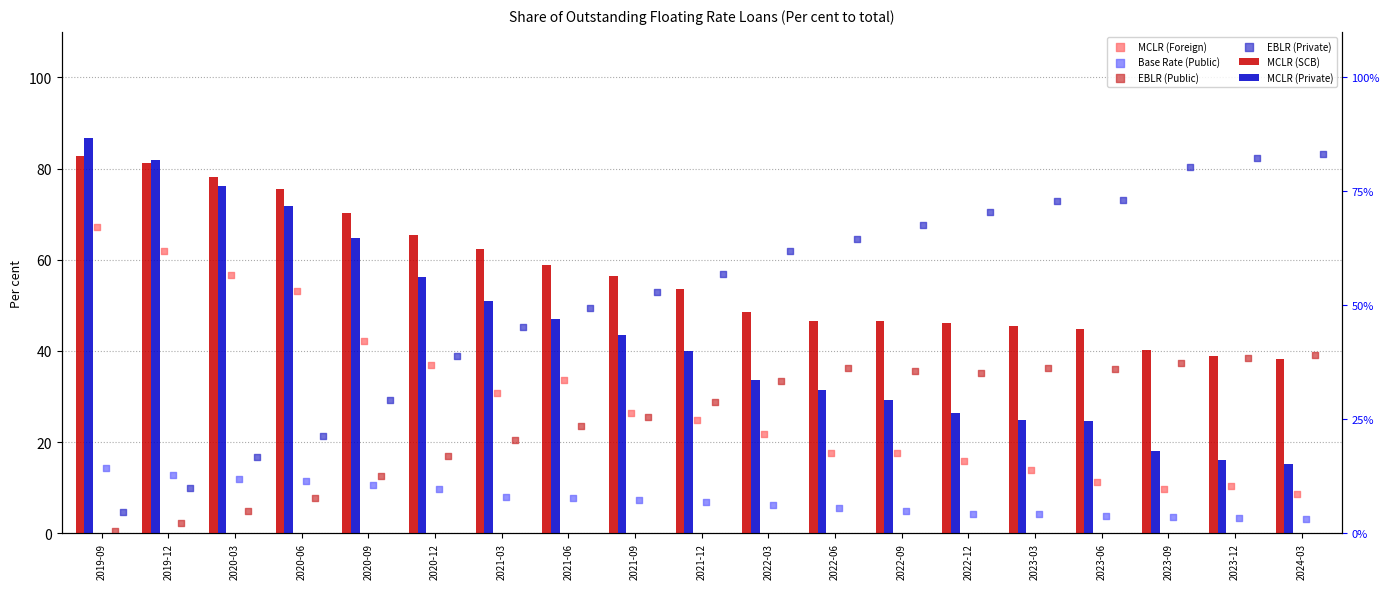

At how many categories does at least one series exceed 40?

19